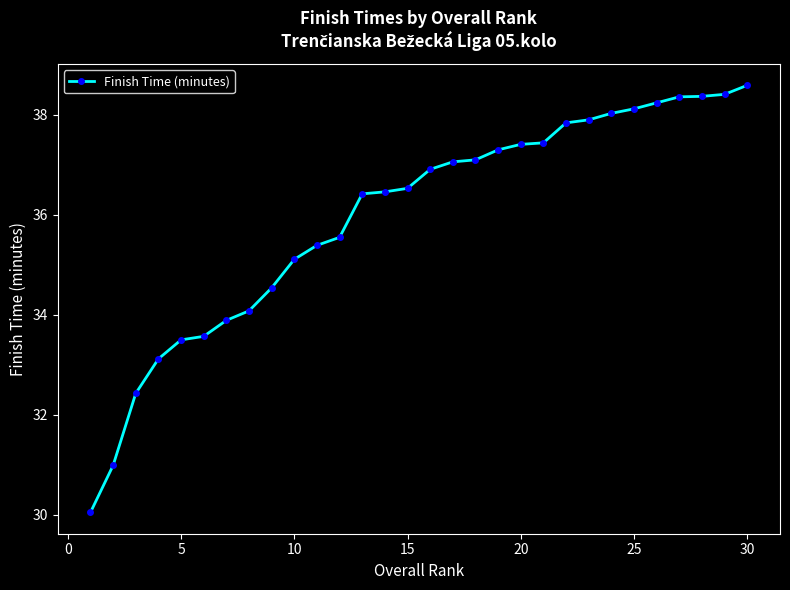

What is the minimum value shown in the chart?

30.1